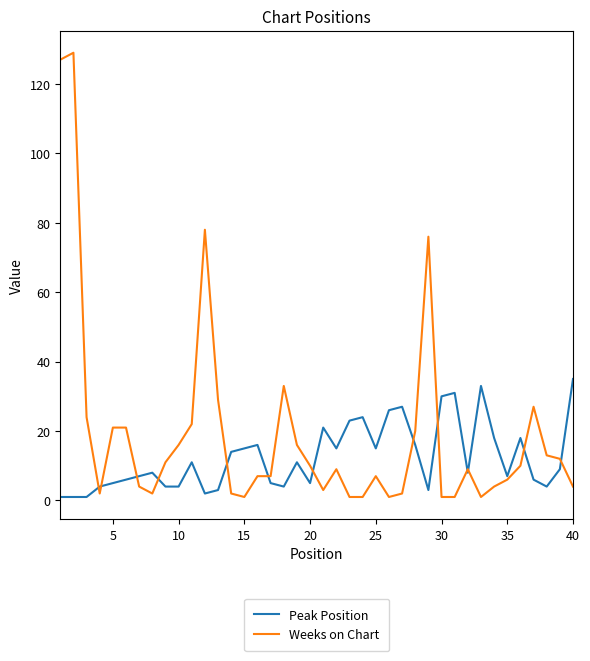

In Peak Position, how many points are higher than both neighbors (excluding endpoints)?

10